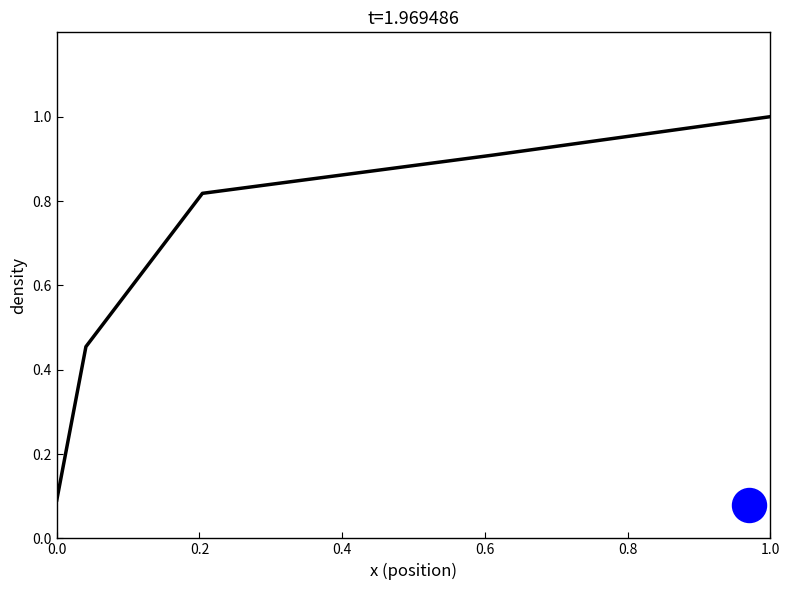

Which has a higher value, 1.0 or 0.4?

1.0